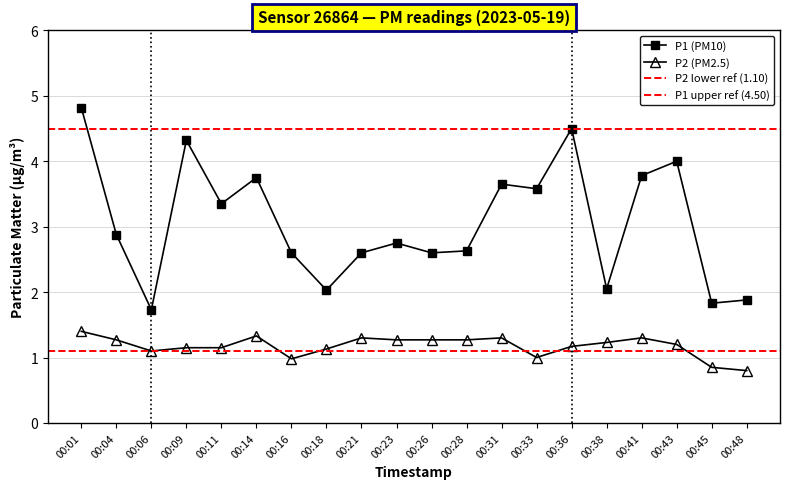

What is the spread (max minus min) of values at 00:33?

2.6